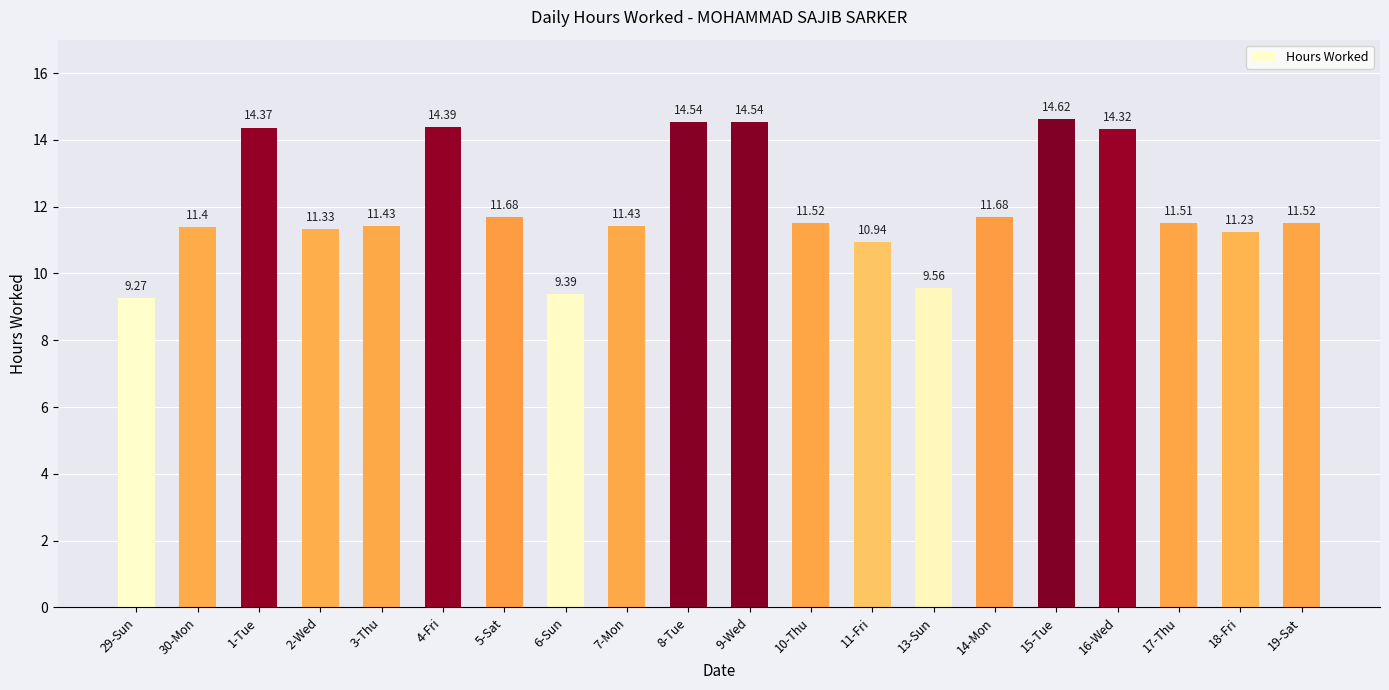

Count the number of categories in the chart.

20